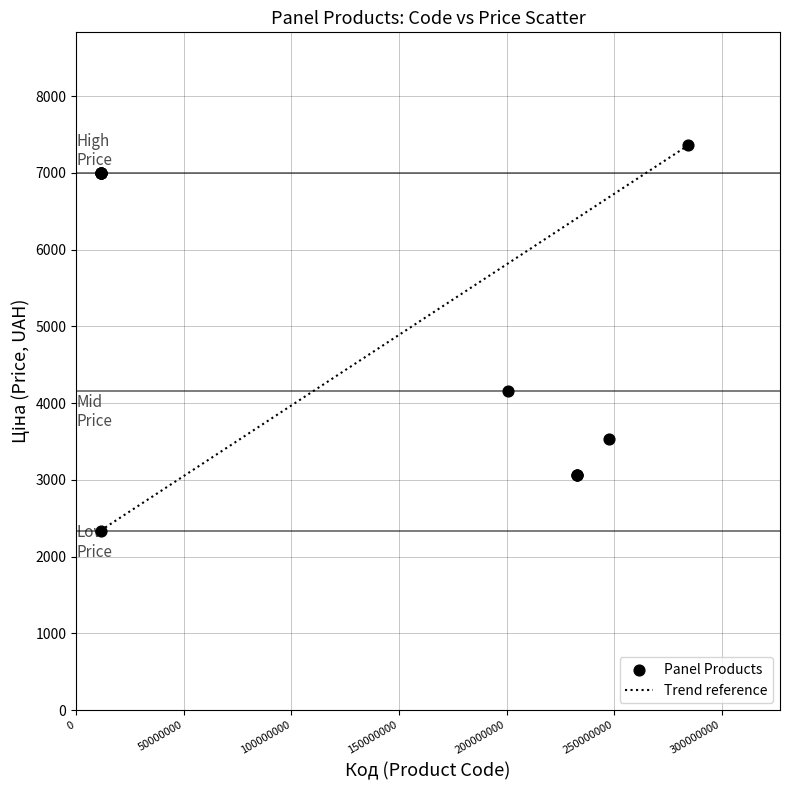

What Y value in the scatter plot is closest to 4850?

4161.8